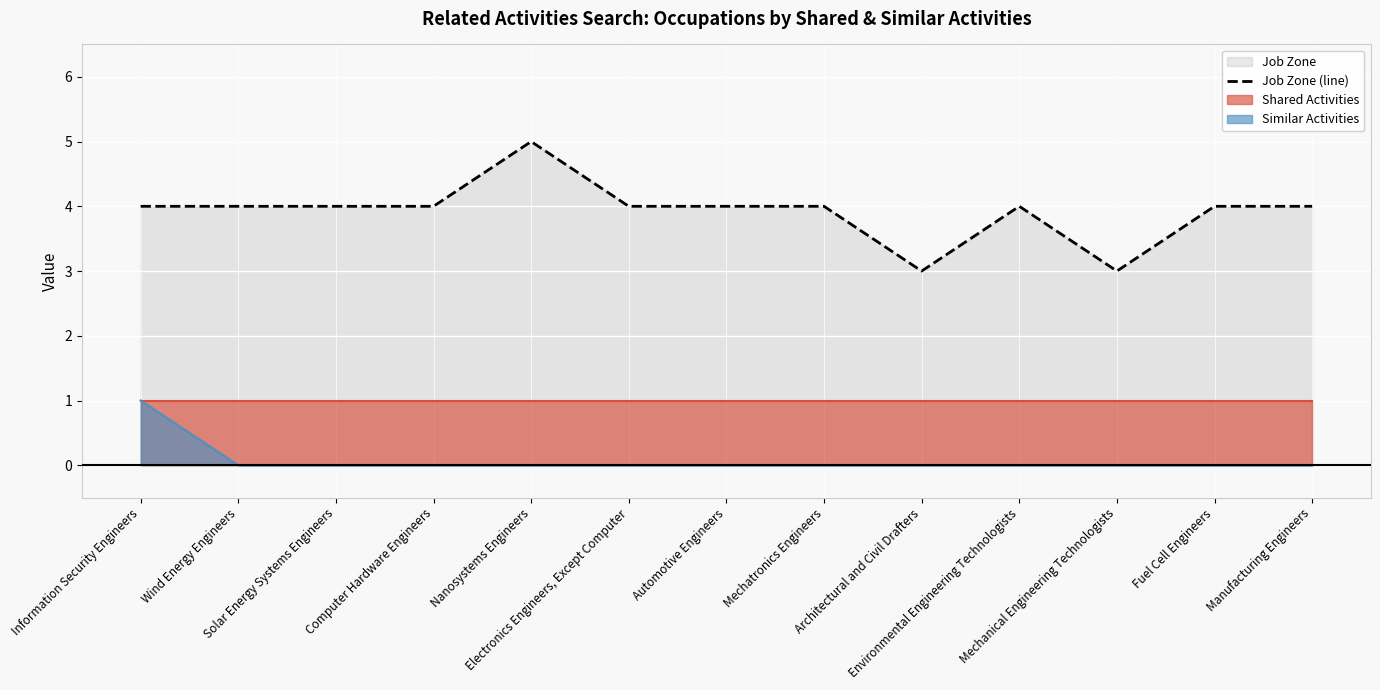

What is the label of the 3rd point from the right?

Mechanical Engineering Technologists